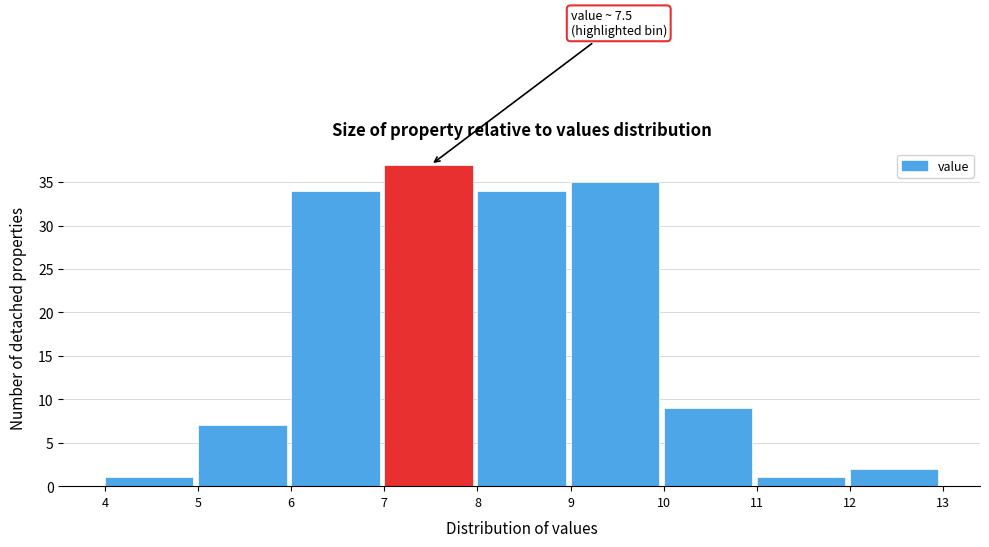

Over which range of the x-axis is the bar tallest?

7 to 8